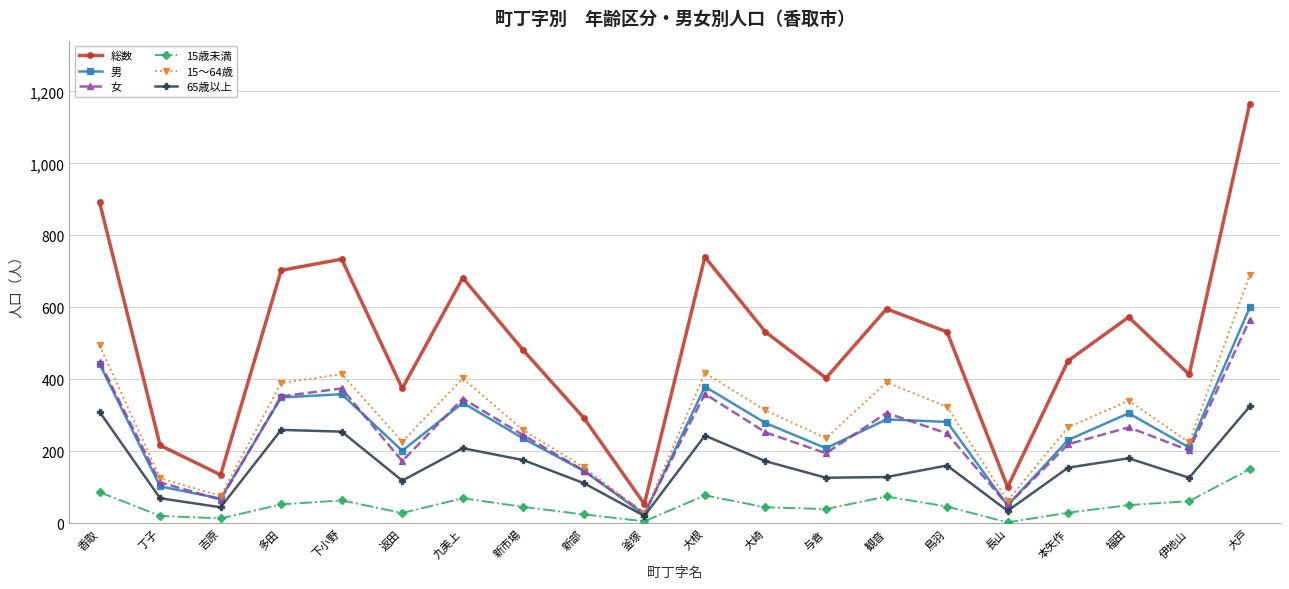

Is the value of 15～64歳 at 香取 greater than the value of 65歳以上 at 長山?

Yes